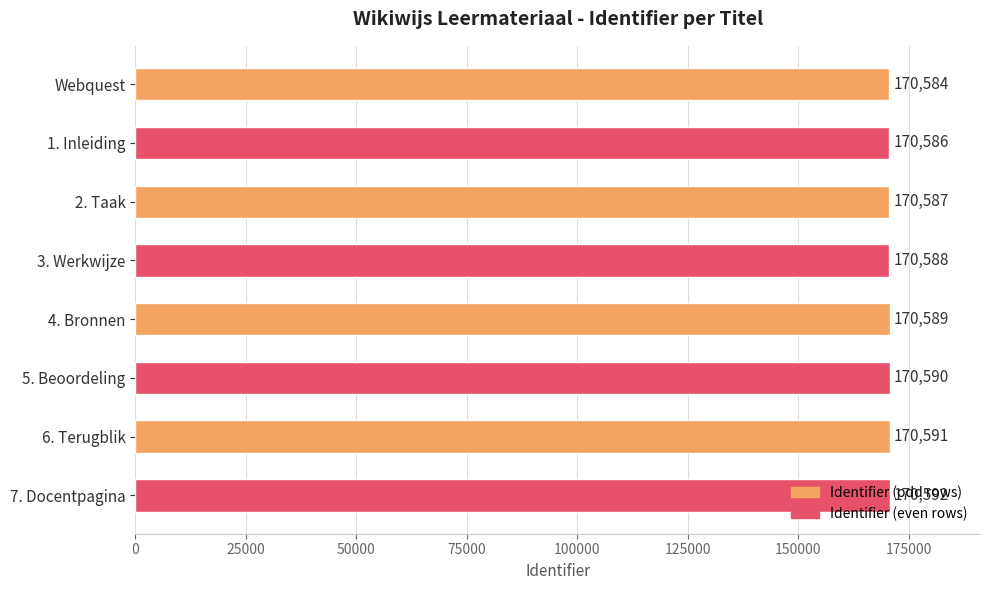

The chart shows a value of 170588 at 3. Werkwijze. True or false?

True